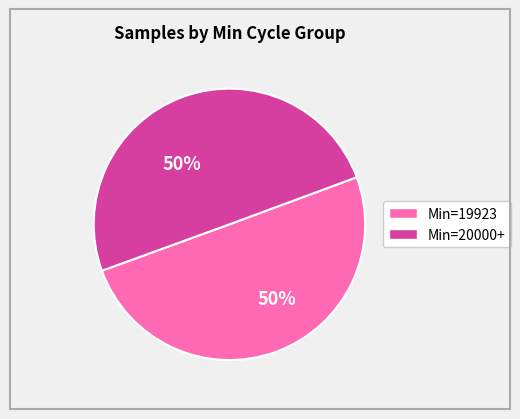

To the nearest percent, what is the average slice percentage?

50%